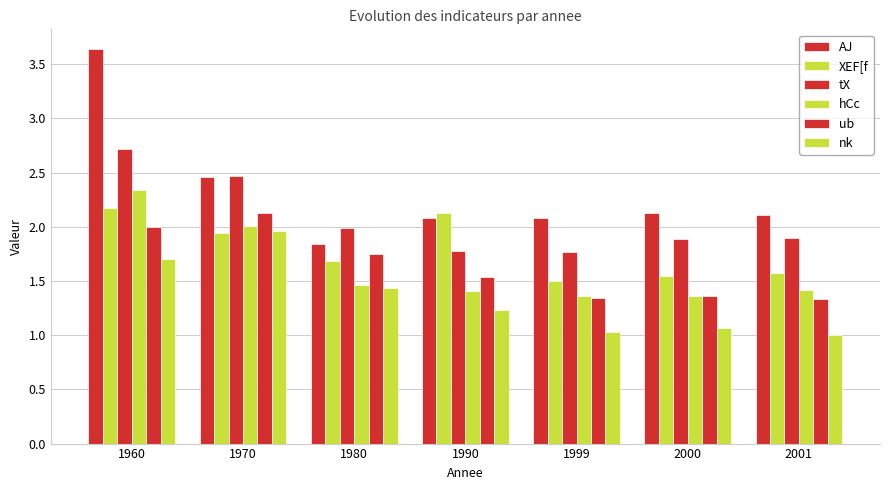

Reading left to right, transcribe all the data shown in this chart.

AJ: 3.6	2.5	1.8	2.1	2.1	2.1	2.1
XEF[f: 2.2	1.9	1.7	2.1	1.5	1.6	1.6
tX: 2.7	2.5	2.0	1.8	1.8	1.9	1.9
hCc: 2.3	2.0	1.5	1.4	1.4	1.4	1.4
ub: 2.0	2.1	1.8	1.5	1.3	1.4	1.3
nk: 1.7	2.0	1.4	1.2	1.0	1.1	1.0